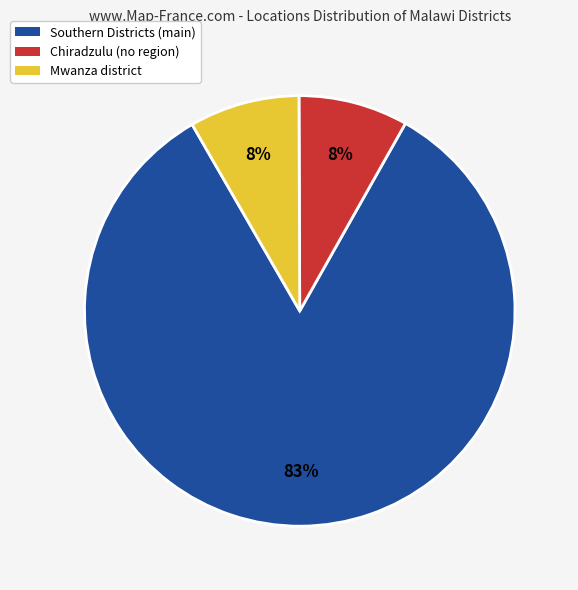

Does any single category account for the majority?

Yes